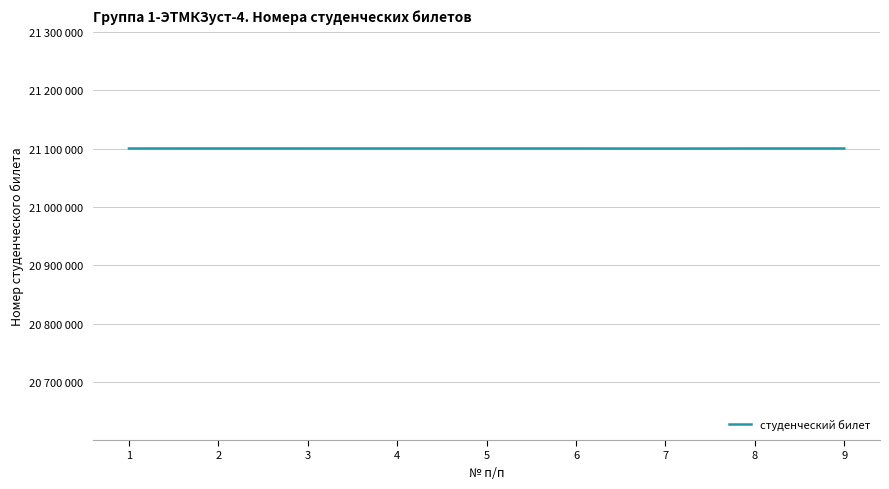

The value at 1 is 21100272. True or false?

True